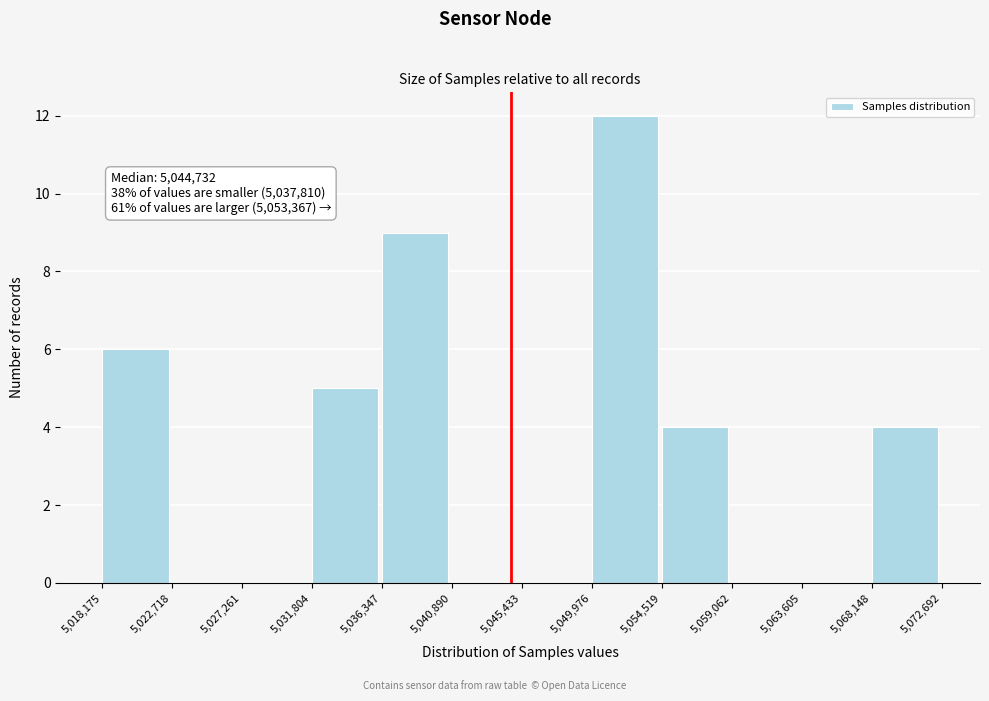

Over which range of the x-axis is the bar tallest?

5,049,976 to 5,054,519